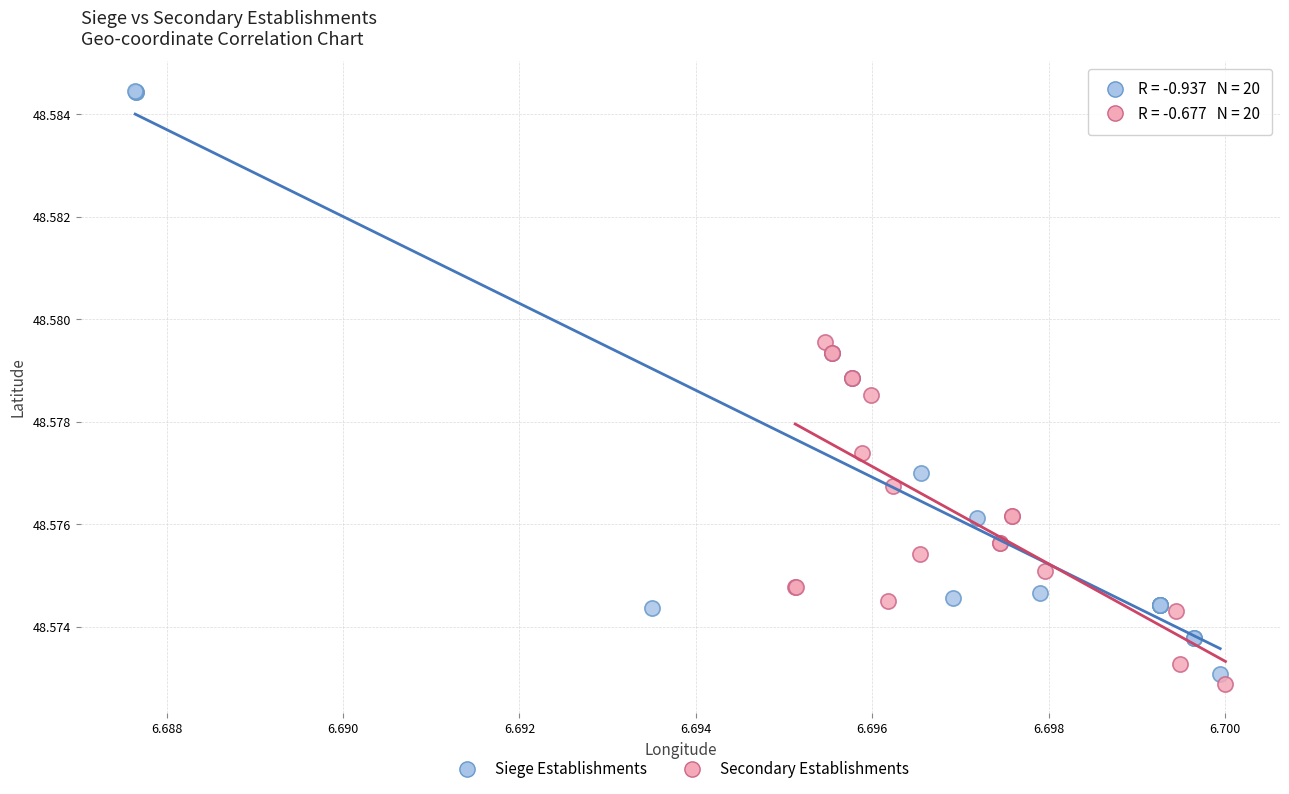

Which series has the widest spread of Y values?

Siege Establishments